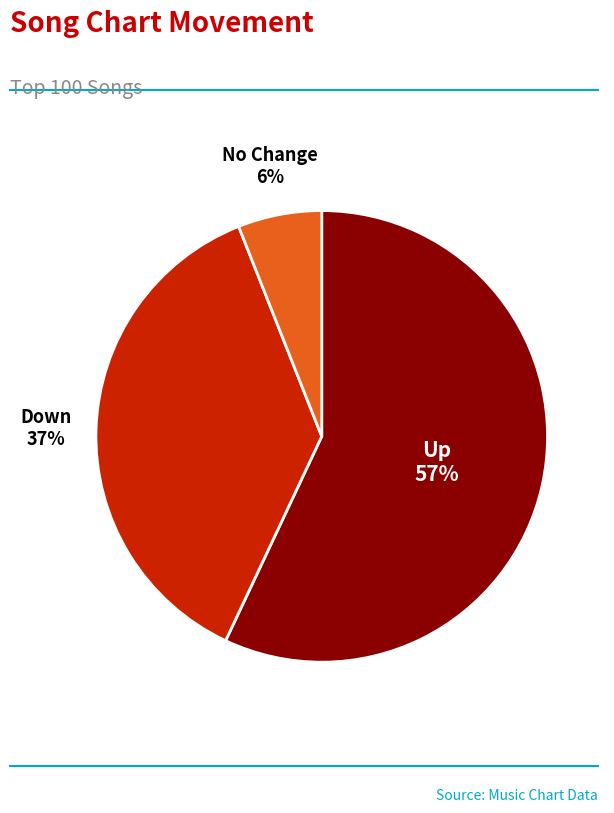

How many slices are in this pie chart?

3